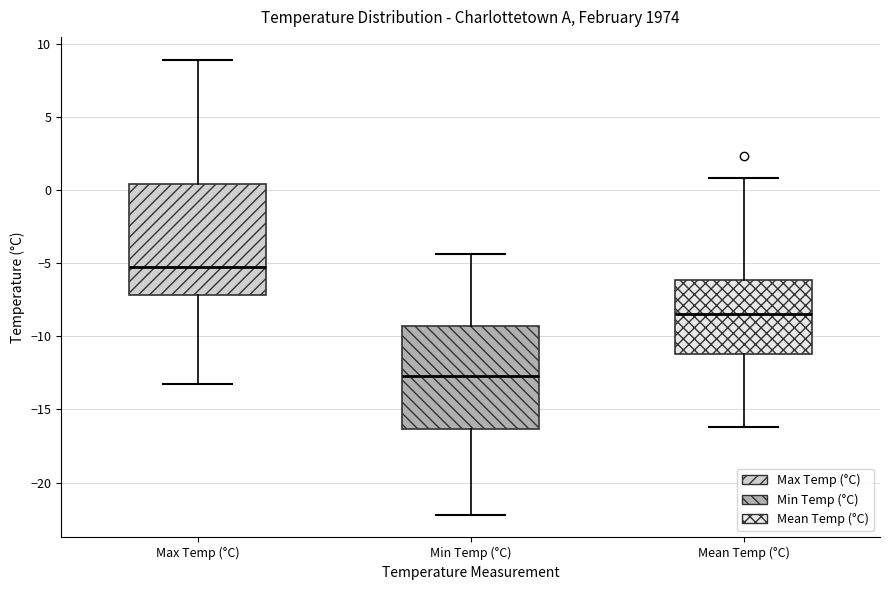

Reading left to right, transcribe this box plot: for each box, give where its median line is, the range the box spans, and where its two whiskers end, as read against the y-axis. The values are not printed on the chart, so give them approximately, as read against the axis.

Max Temp (°C): median -5.5, box -7.0 to 0.5, whiskers -13.5 to 9.0
Min Temp (°C): median -12.5, box -16.5 to -9.5, whiskers -22.0 to -4.5
Mean Temp (°C): median -8.5, box -11.0 to -6.0, whiskers -16.0 to 1.0